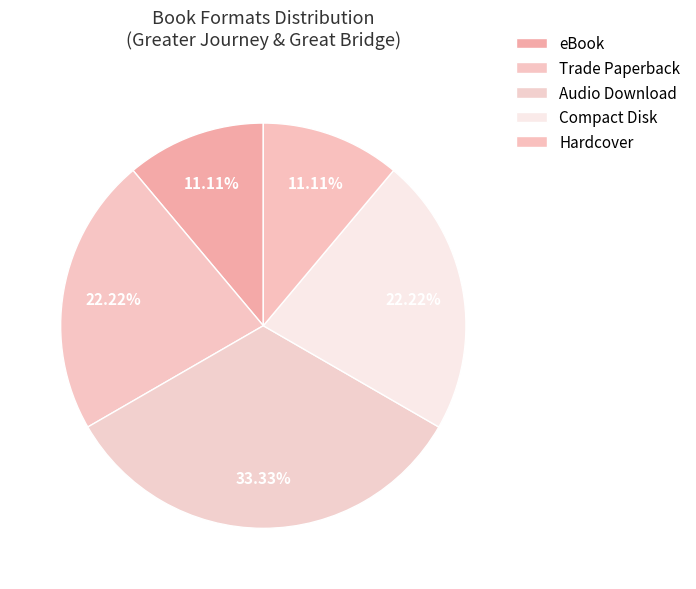

What is the change in value from Audio Download to Compact Disk?

-1